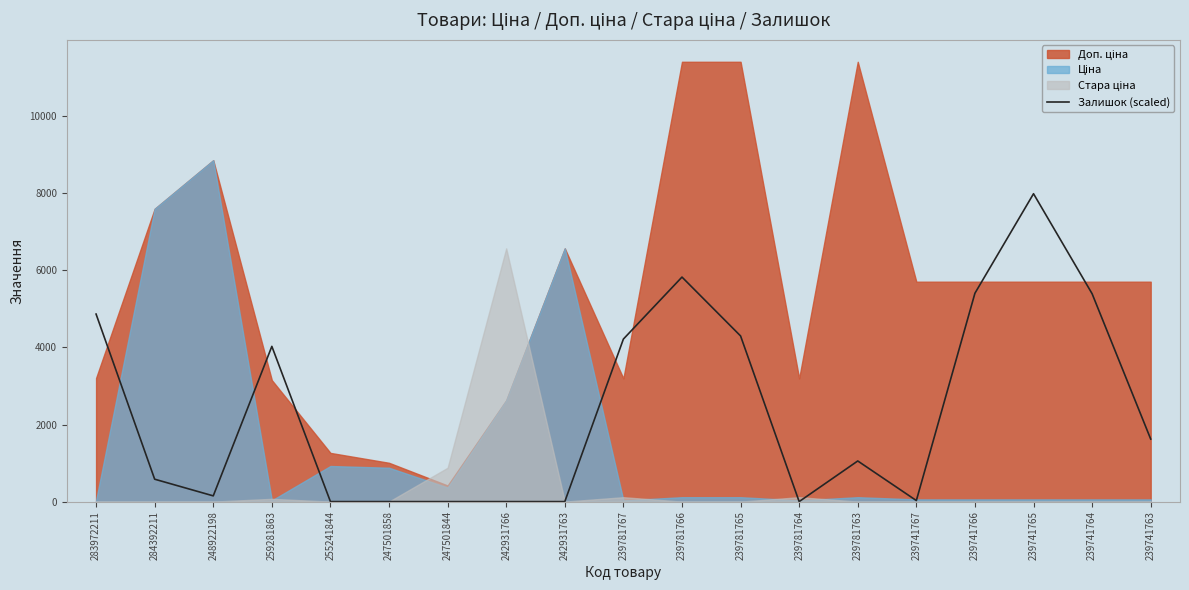

Is it true that the value at 239781765 is 4297.6?

True